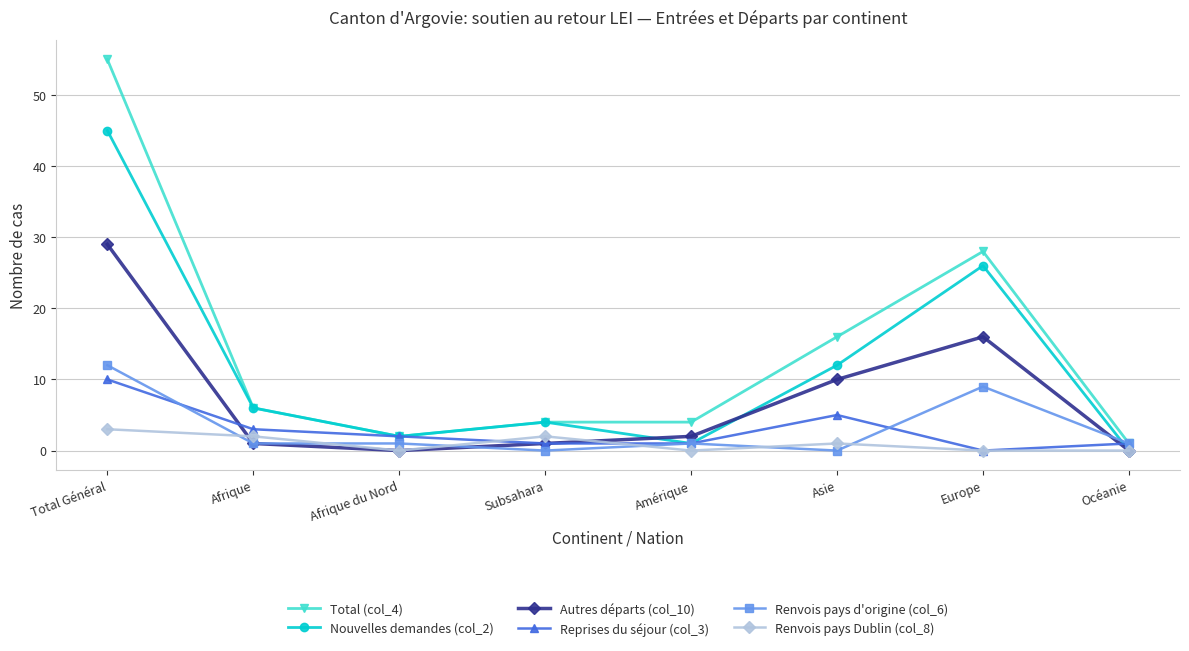

Which series has the largest range (max minus min)?

Total (col_4)